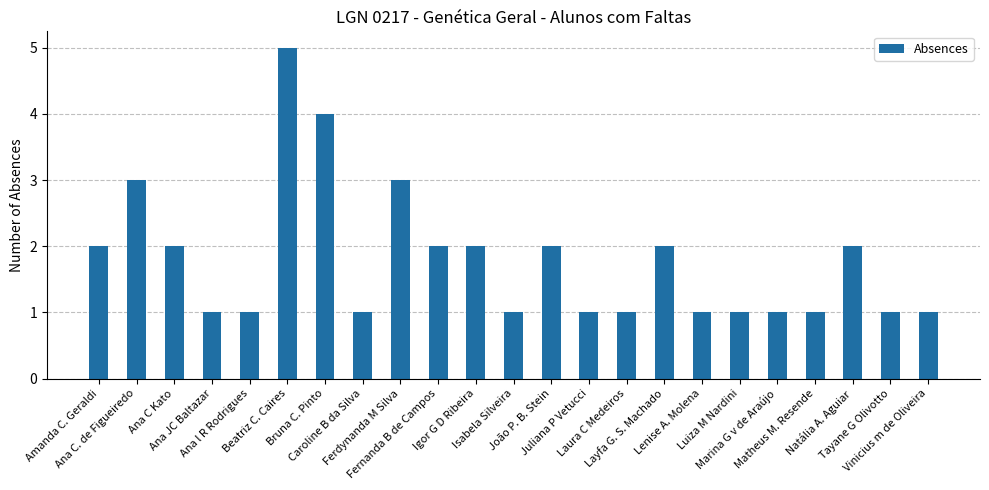

Is it true that the value at Laura C Medeiros is 2?

False